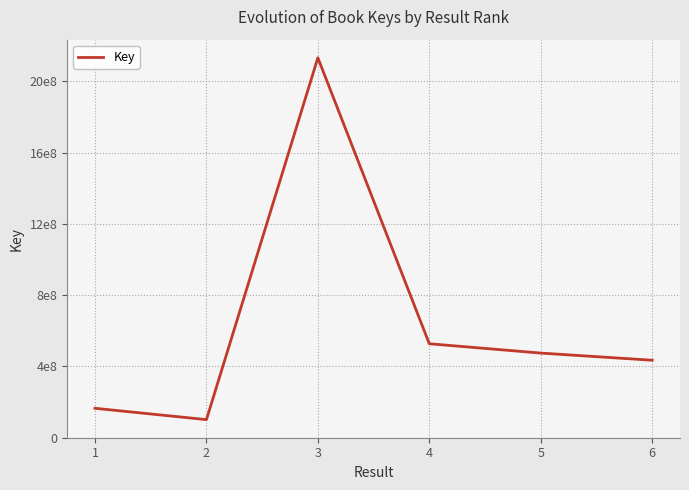

What is the difference between the values at 4 and 1?

362356218